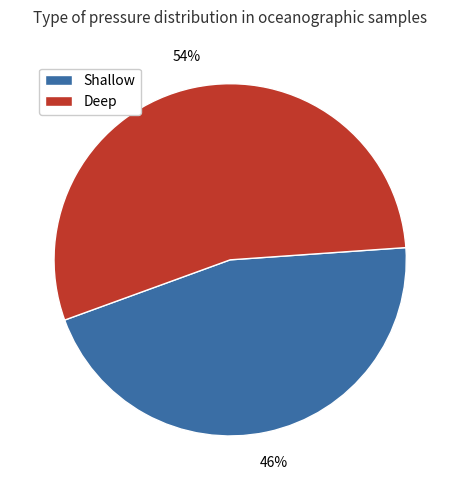

Does any single category account for the majority?

Yes